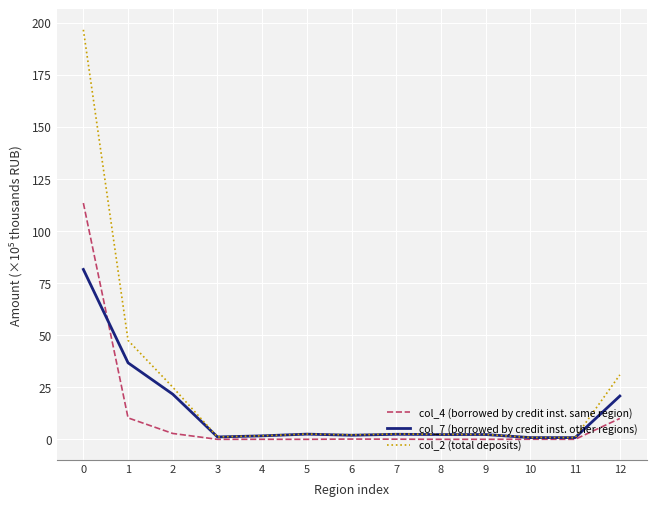

What is the difference between the maximum and second lowest values in the col_2 (total deposits) series?

195.6